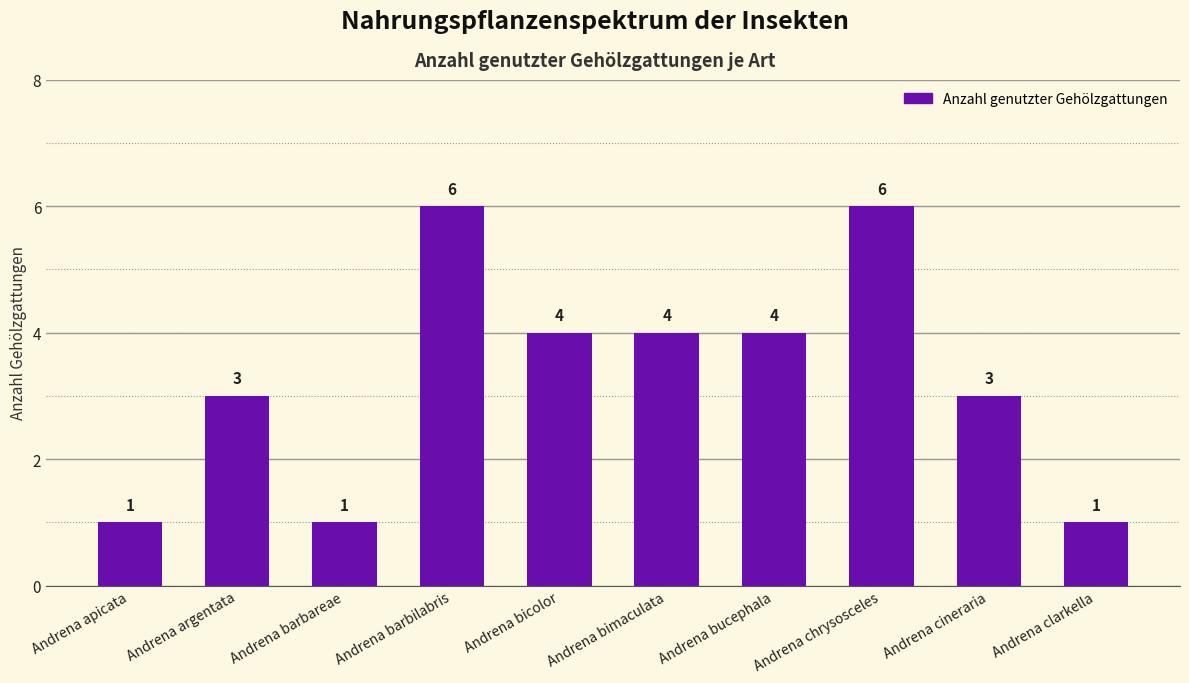

The chart shows a value of 6 at Andrena bimaculata. True or false?

False